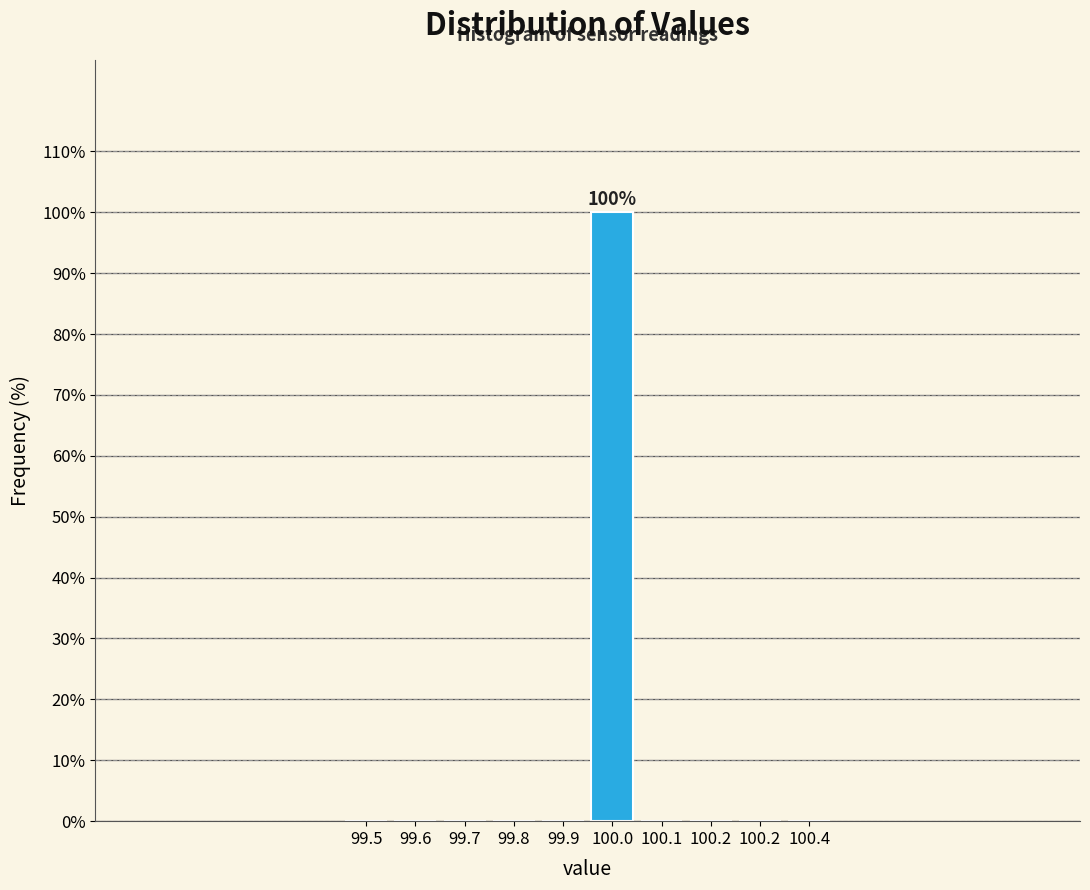

How many categories are shown in the chart?

10